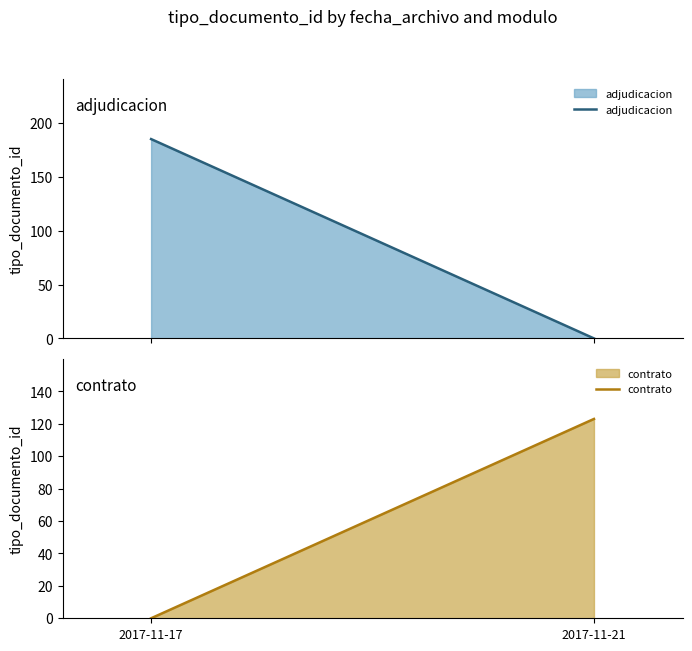

Count the adjudicacion values in the range 0 to 185.

2